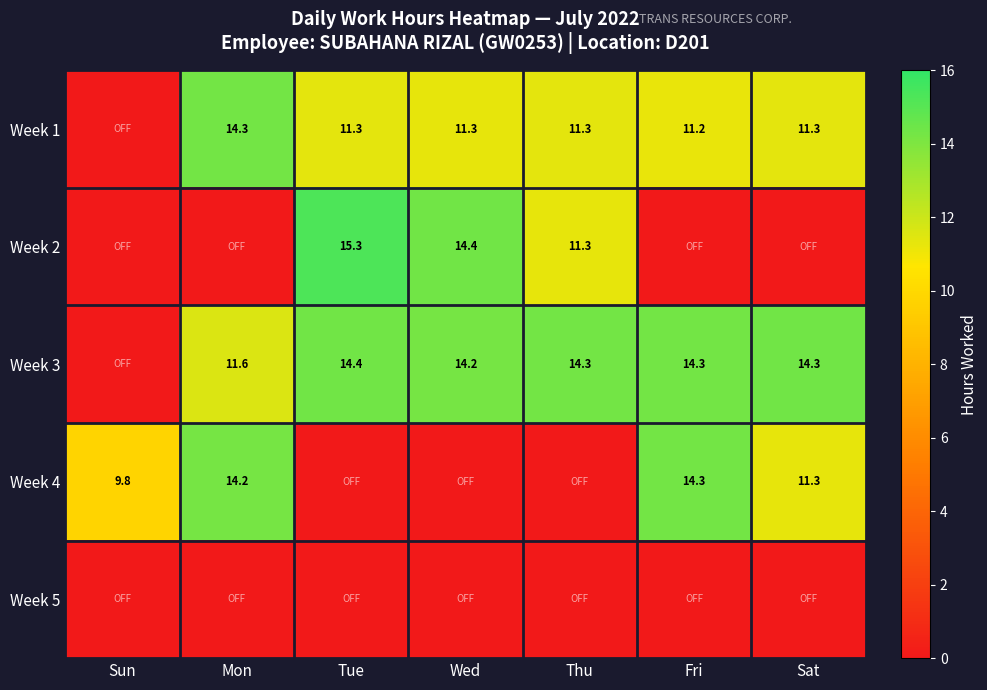

What is the total value across all series at Thu?

36.9